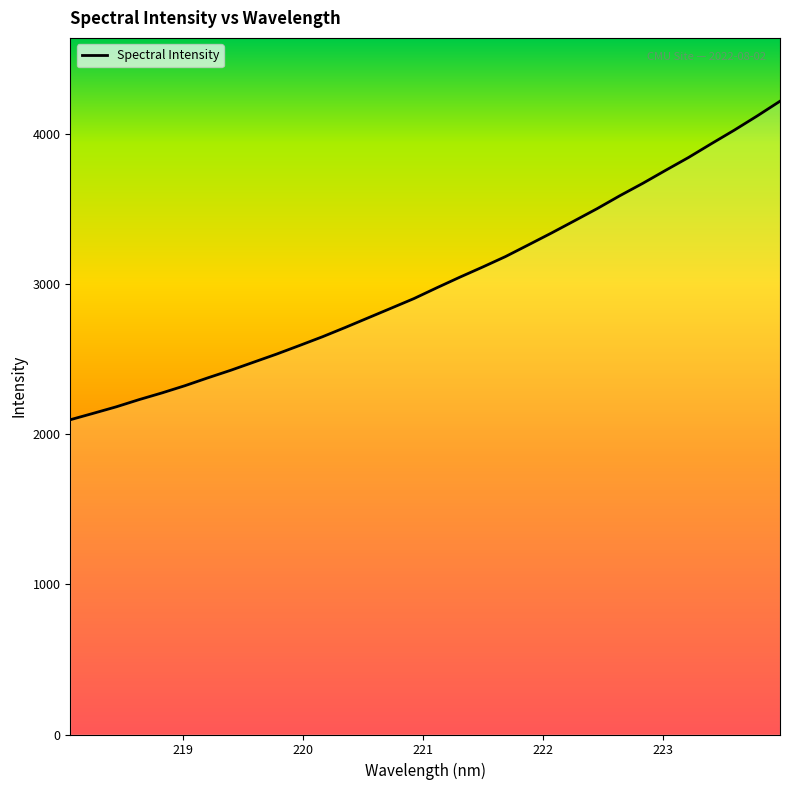

What is the difference between the maximum and minimum values?

2120.0